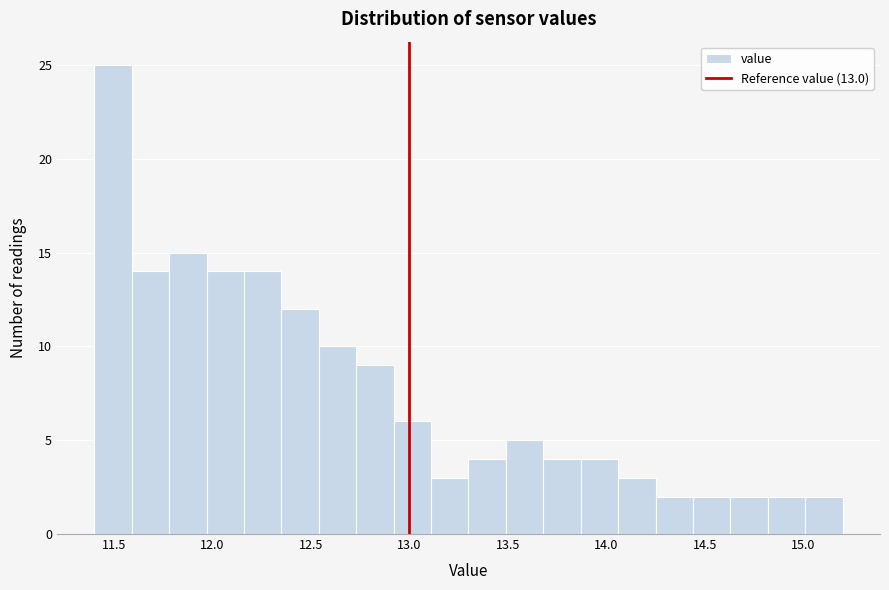

Around what value on the x-axis is the tallest bar? Give the approximate position of its centre, as read against the axis.

11.50